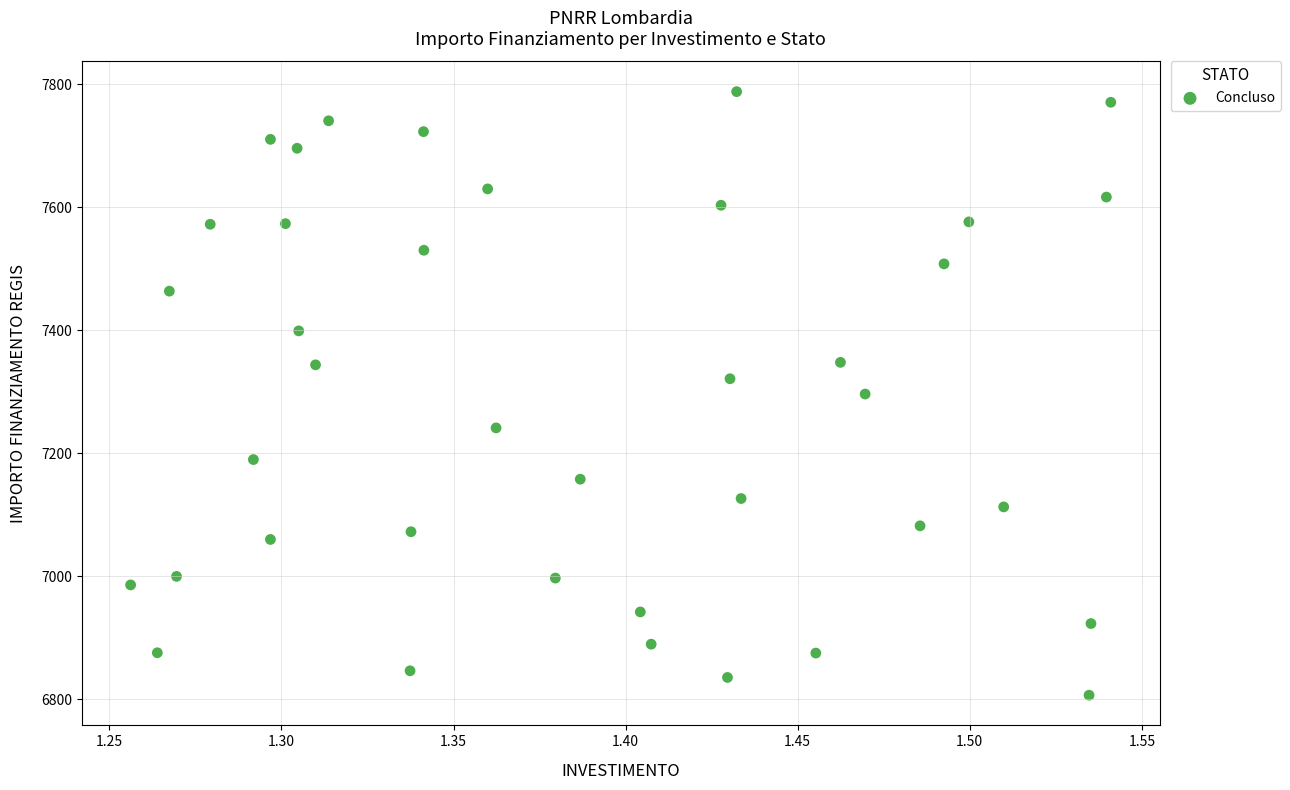

What is the range of X values (max minus min)?

0.3